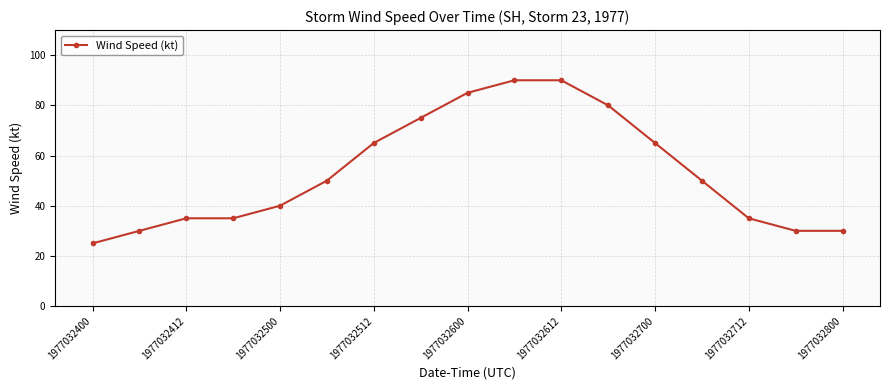

What is the value of the 15th point from the left?

35